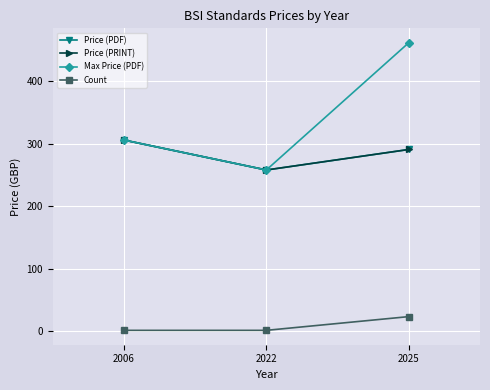

Does the chart have visible grid lines?

Yes